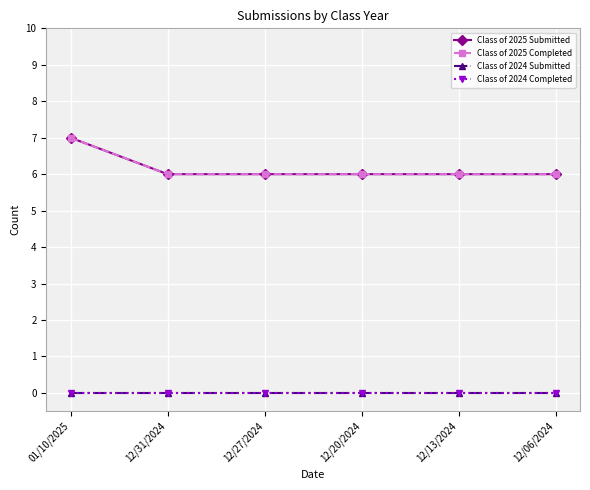

Reading right to left, list all the values displayed in this chart.

Class of 2025 Submitted: 12/06/2024=6	12/13/2024=6	12/20/2024=6	12/27/2024=6	12/31/2024=6	01/10/2025=7
Class of 2025 Completed: 12/06/2024=6	12/13/2024=6	12/20/2024=6	12/27/2024=6	12/31/2024=6	01/10/2025=7
Class of 2024 Submitted: 12/06/2024=0	12/13/2024=0	12/20/2024=0	12/27/2024=0	12/31/2024=0	01/10/2025=0
Class of 2024 Completed: 12/06/2024=0	12/13/2024=0	12/20/2024=0	12/27/2024=0	12/31/2024=0	01/10/2025=0